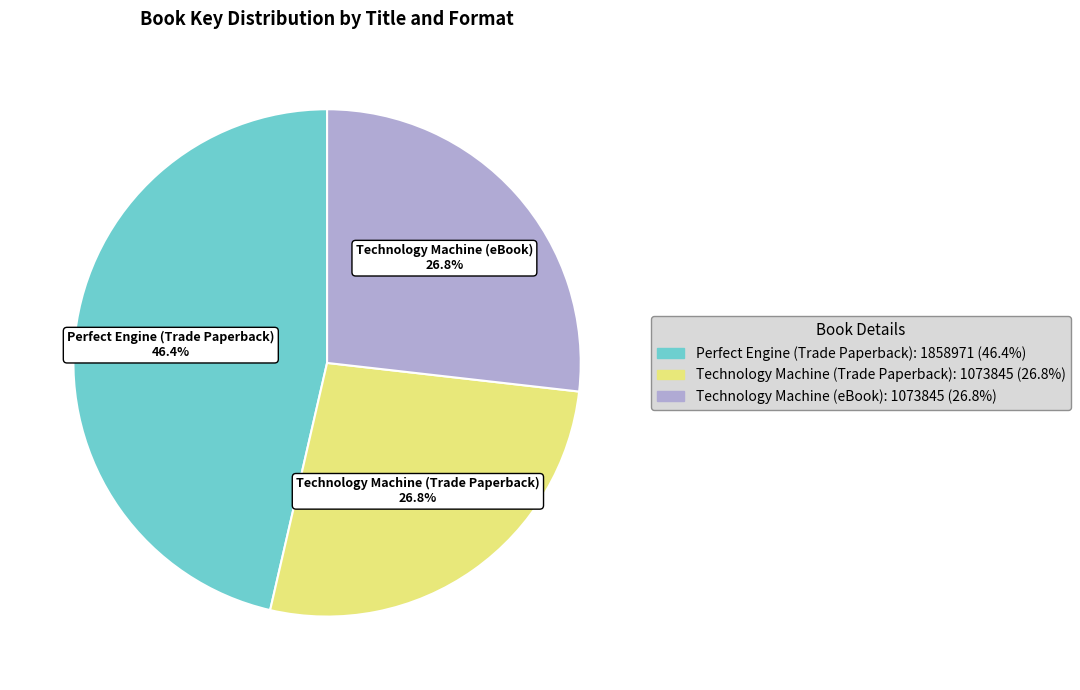

To the nearest percent, what portion does Technology Machine (Trade Paperback) represent?

27%